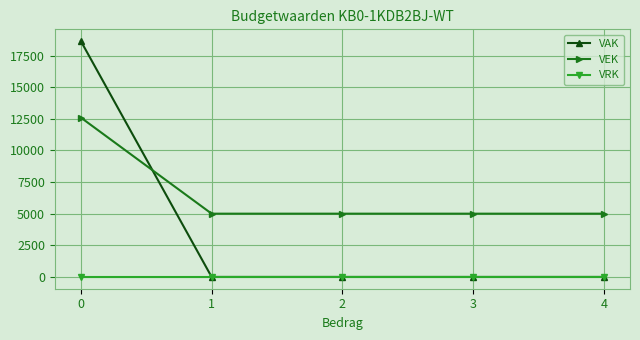

At how many categories does at least one series exceed 6499?

1